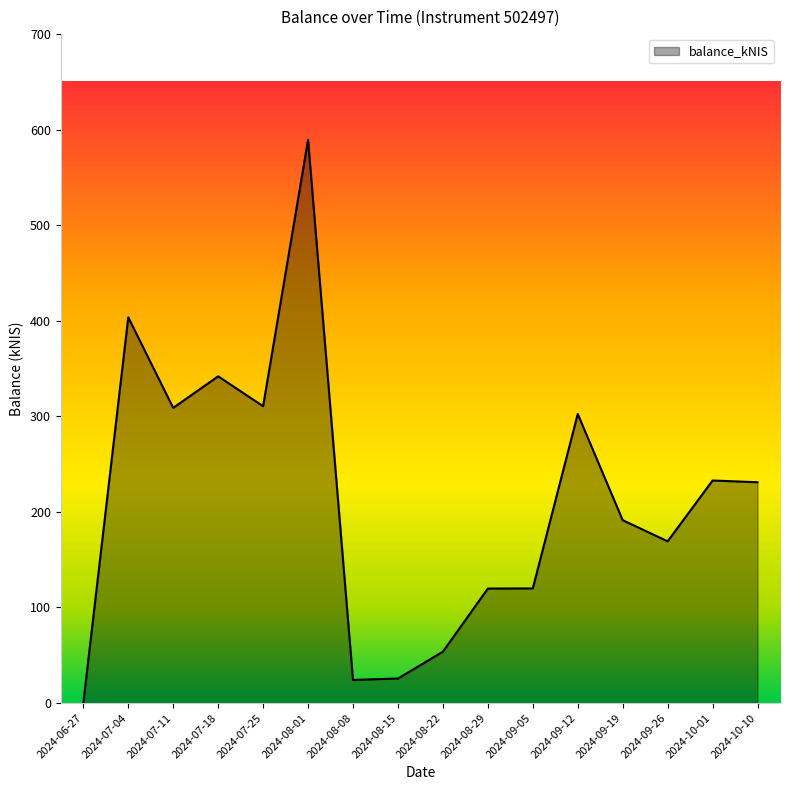

How many lines are shown in the chart?

1